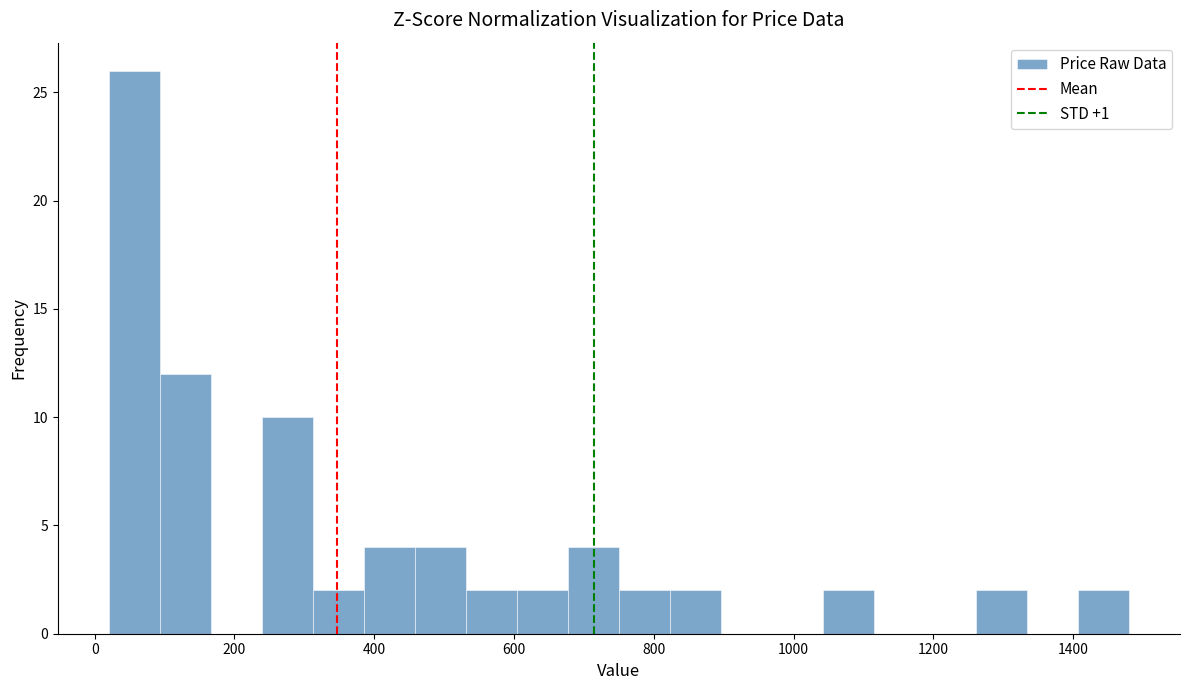

Read against the x-axis, roughly where is the centre of the tallest bar?

60